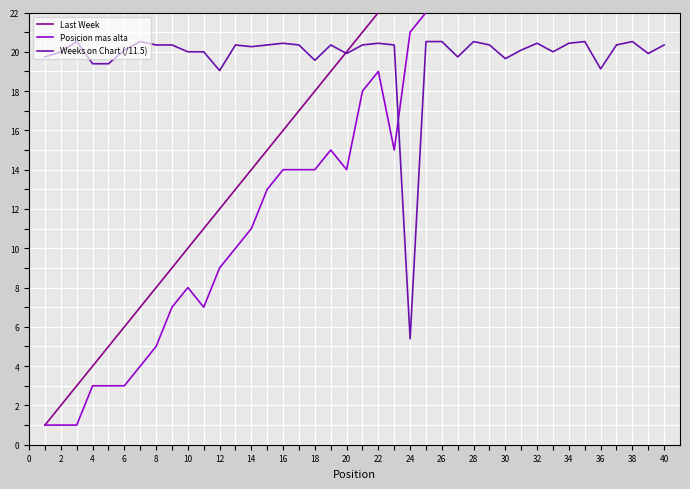

What is the difference between the Weeks on Chart (/11.5) values at 30 and 20?

0.3